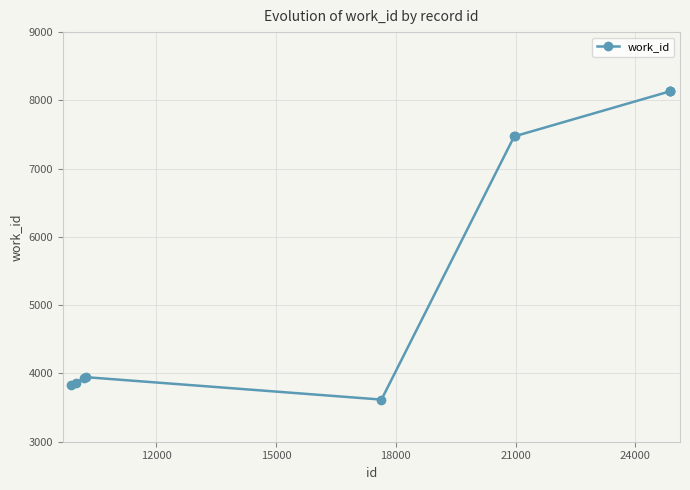

True or false: there are more than 0 points higher than both neighbors.

True